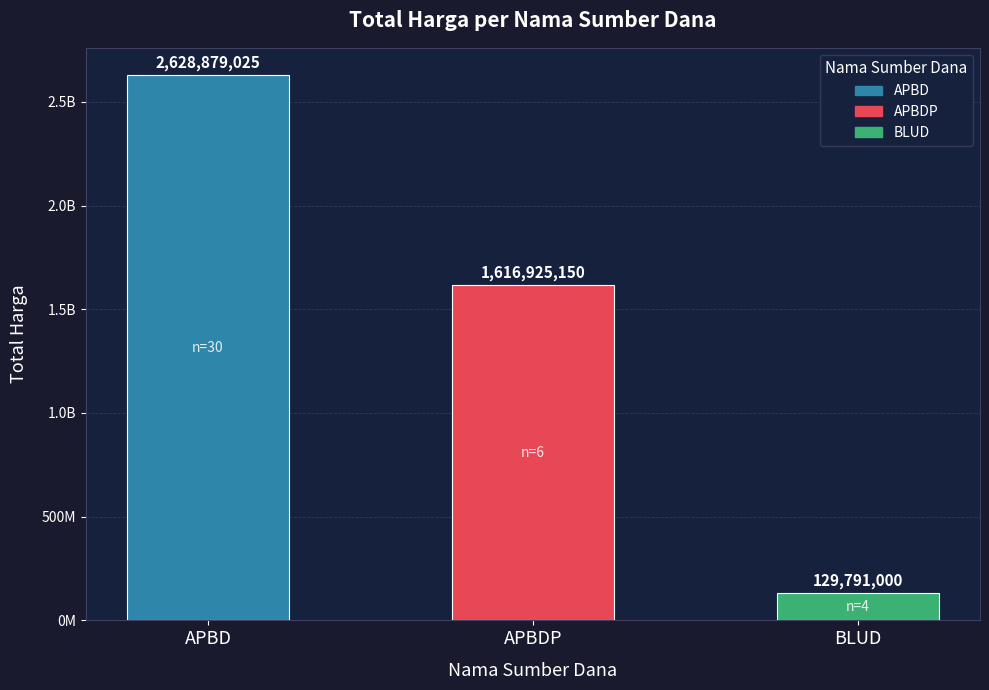

Which category has the lowest value across all series?

BLUD